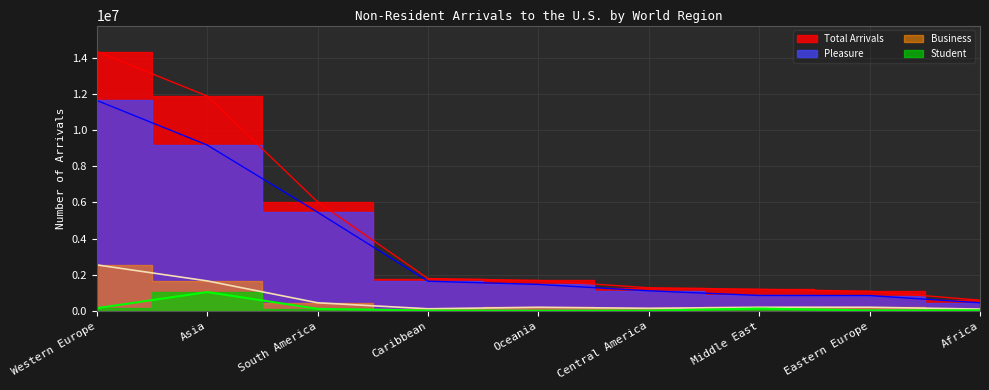

Which series changed the most between Western Europe and Africa?

Total Arrivals